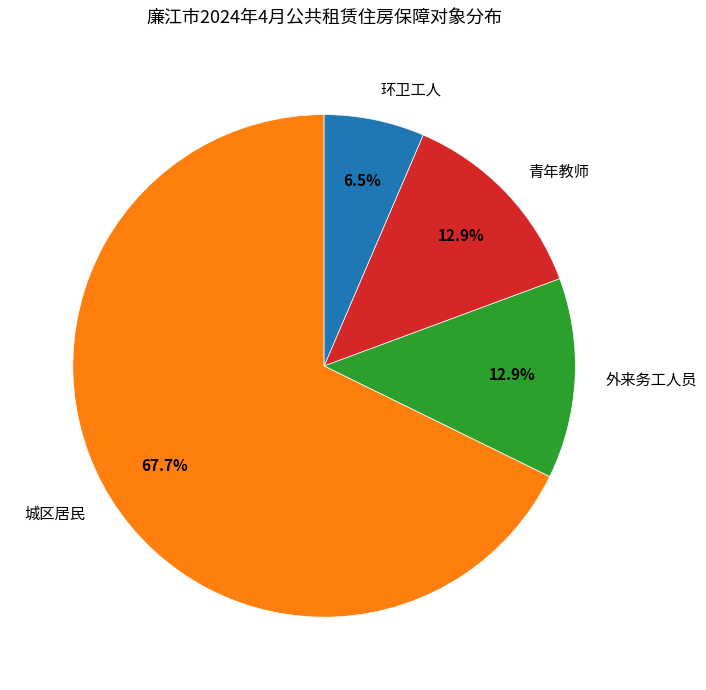

Which slice is the smallest?

环卫工人